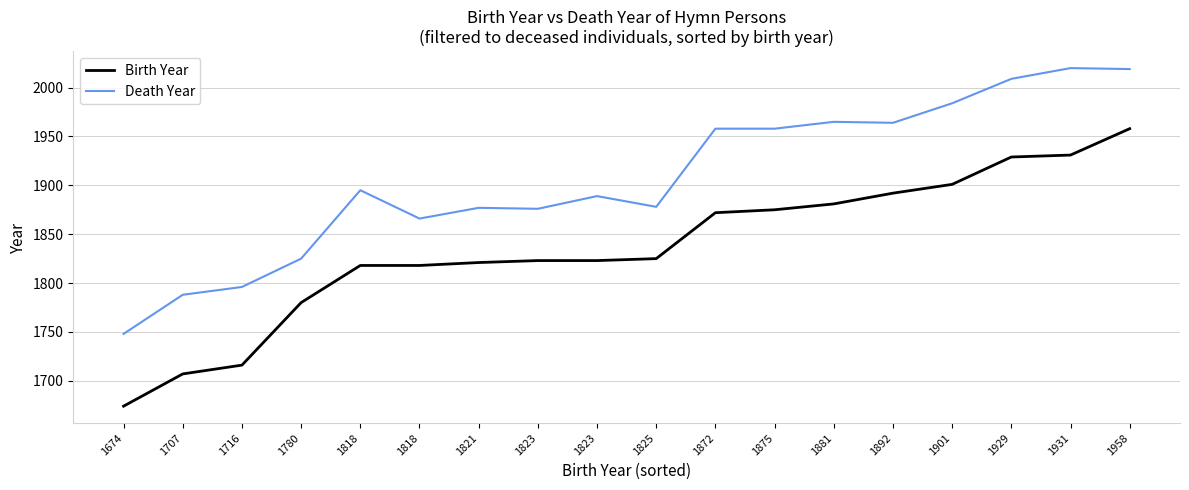

True or false: Birth Year and Death Year intersect in this chart.

False